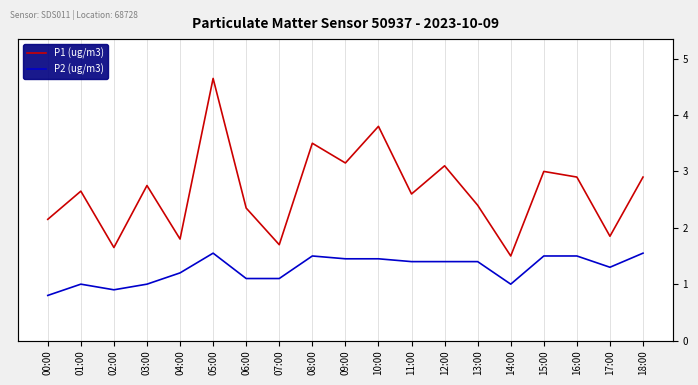

Reading left to right, transcribe all the data shown in this chart.

P1 (ug/m3): 2.1	2.6	1.6	2.8	1.8	4.7	2.4	1.7	3.5	3.1	3.8	2.6	3.1	2.4	1.5	3.0	2.9	1.9	2.9
P2 (ug/m3): 0.8	1.0	0.9	1.0	1.2	1.6	1.1	1.1	1.5	1.4	1.4	1.4	1.4	1.4	1.0	1.5	1.5	1.3	1.6